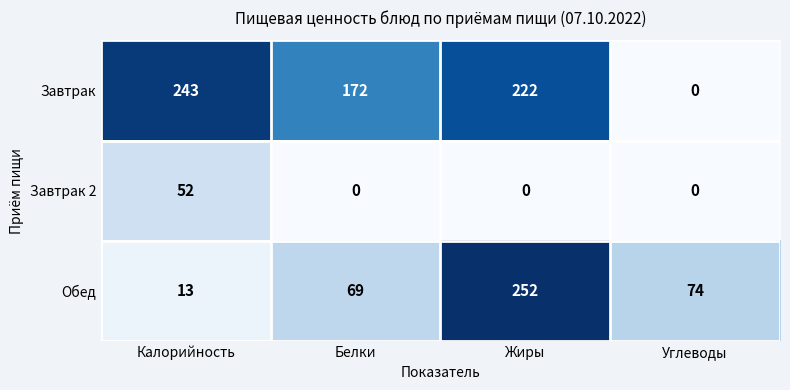

Reading right to left, transcribe all the data shown in this chart.

Завтрак: 0	222	172	243
Завтрак 2: 0	0	0	52
Обед: 74	252	69	13